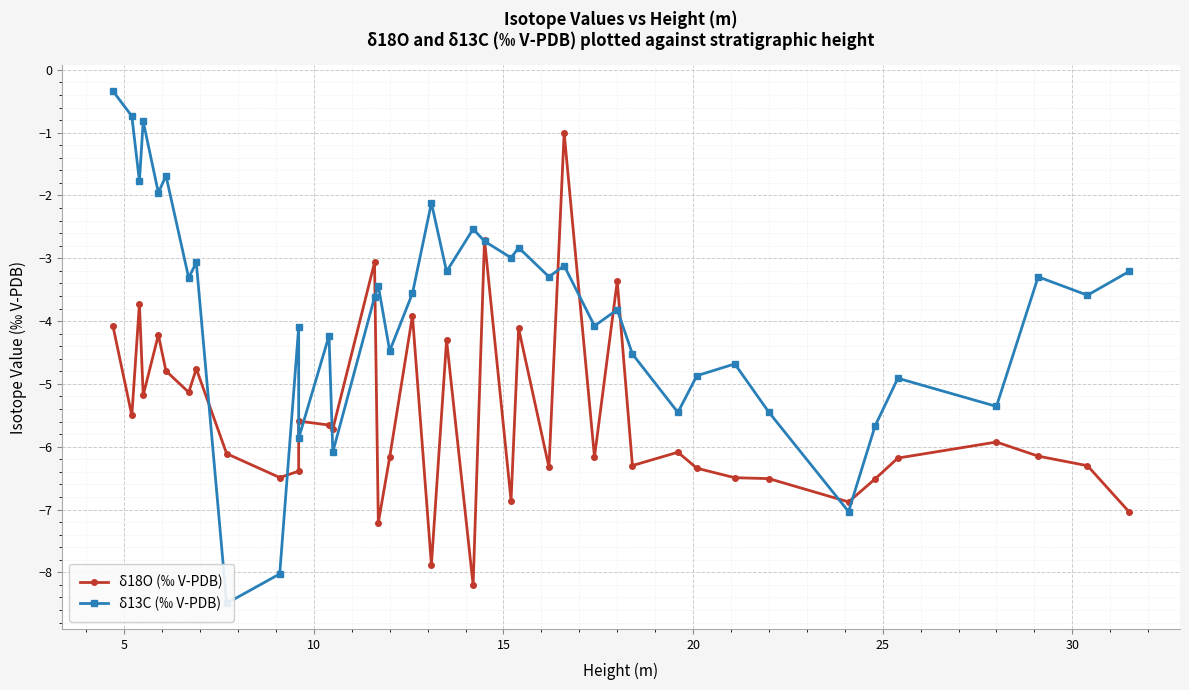

List the series in order of their overall mean, highest first.

δ13C (‰ V-PDB), δ18O (‰ V-PDB)